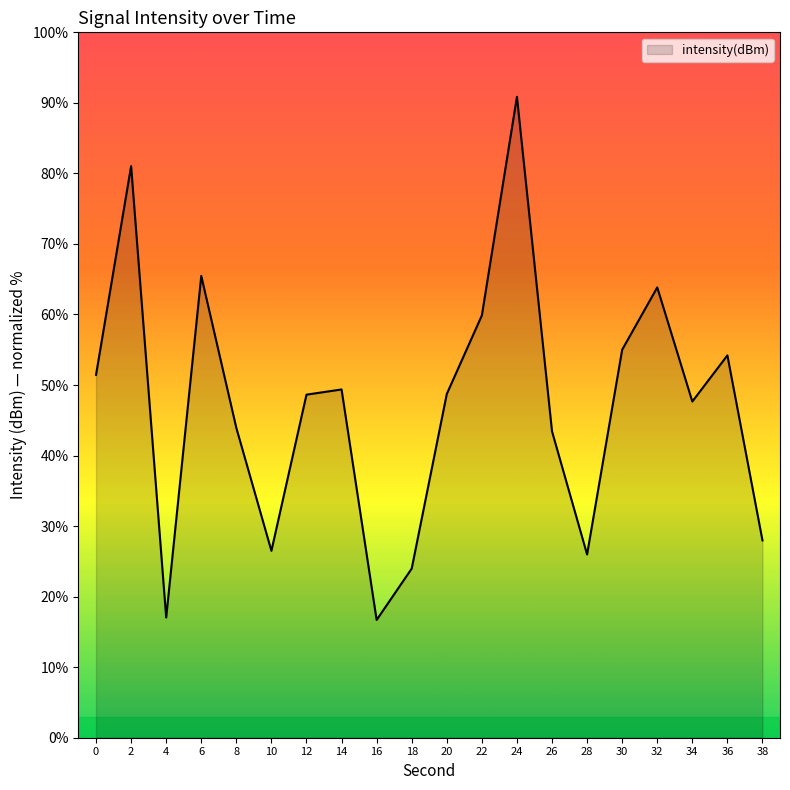

True or false: the data shows 22.3 at 20.

False